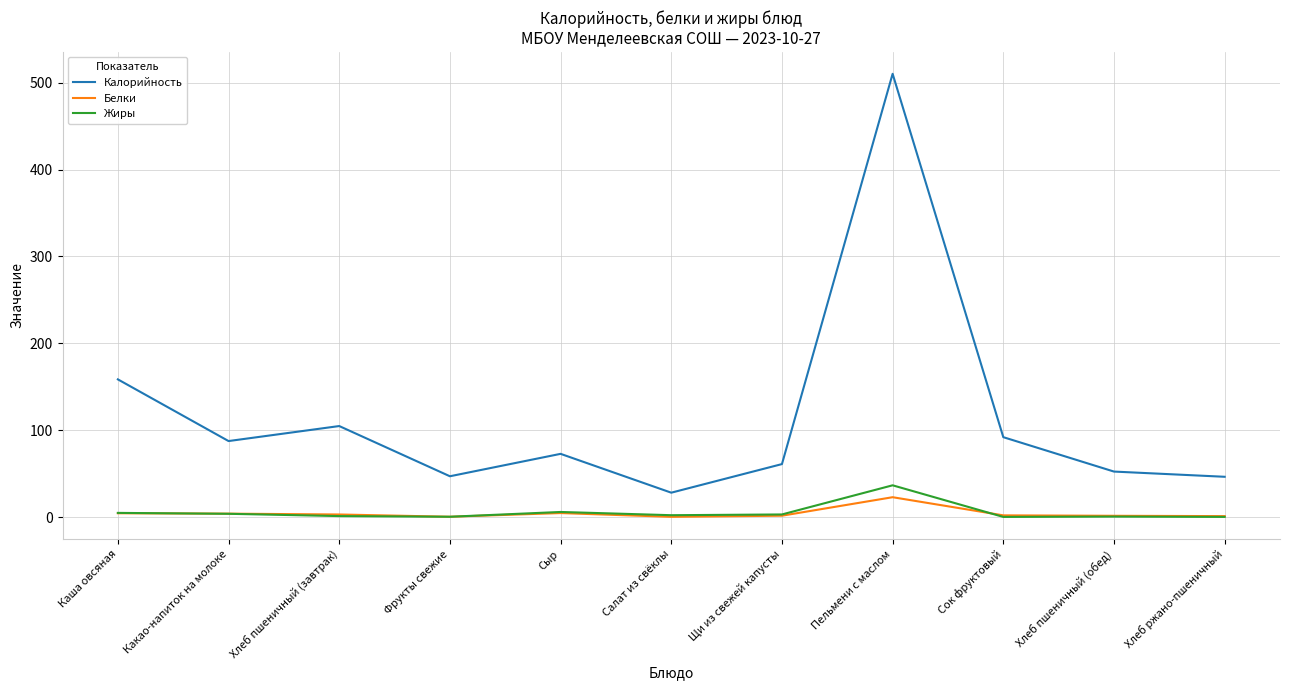

Where is Калорийность nearest to the value 269?

Каша овсяная